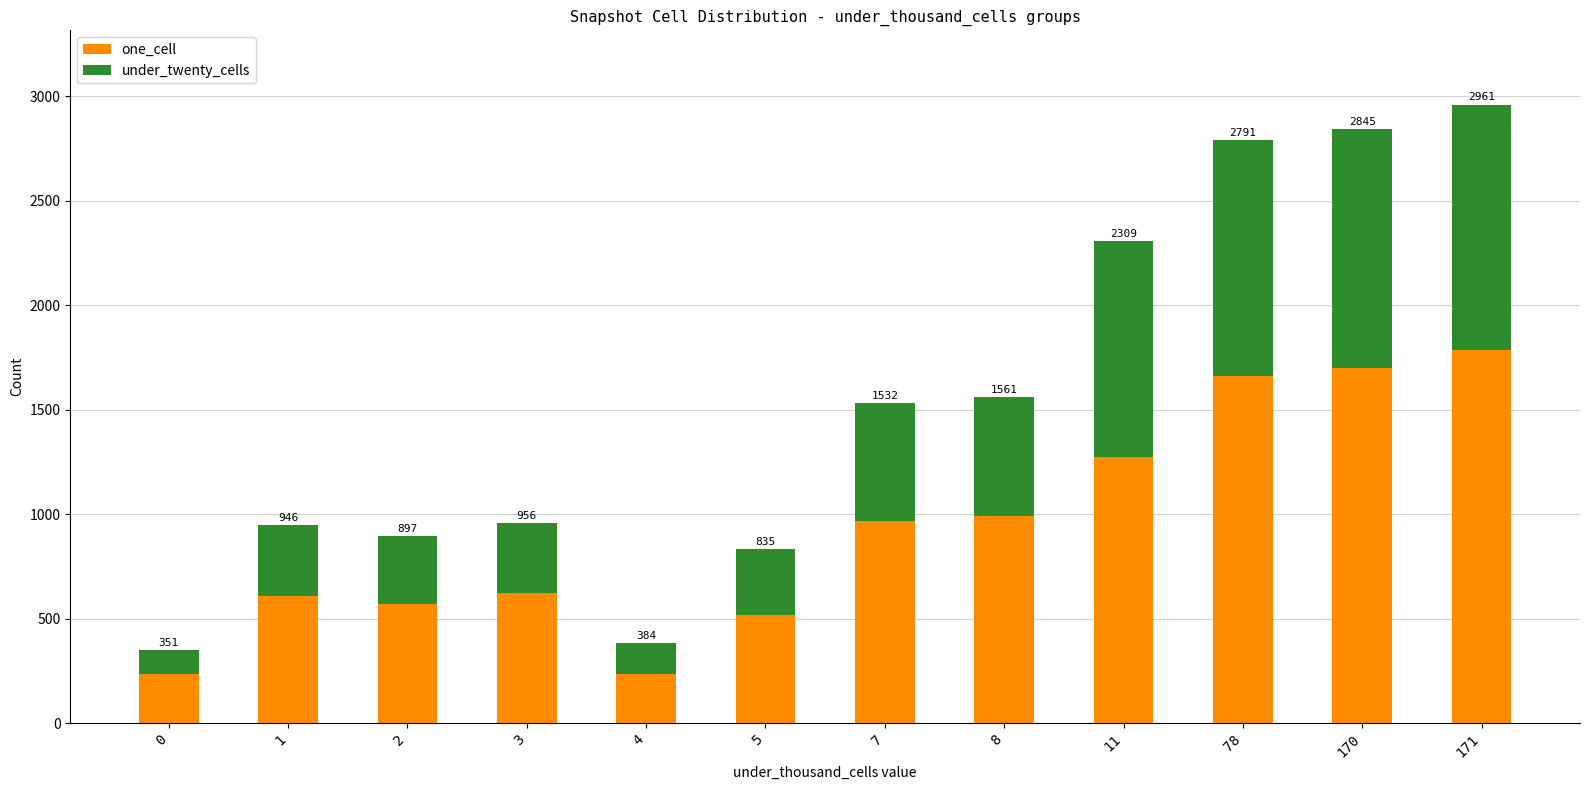

The one_cell series shows 1660 at 78. True or false?

True